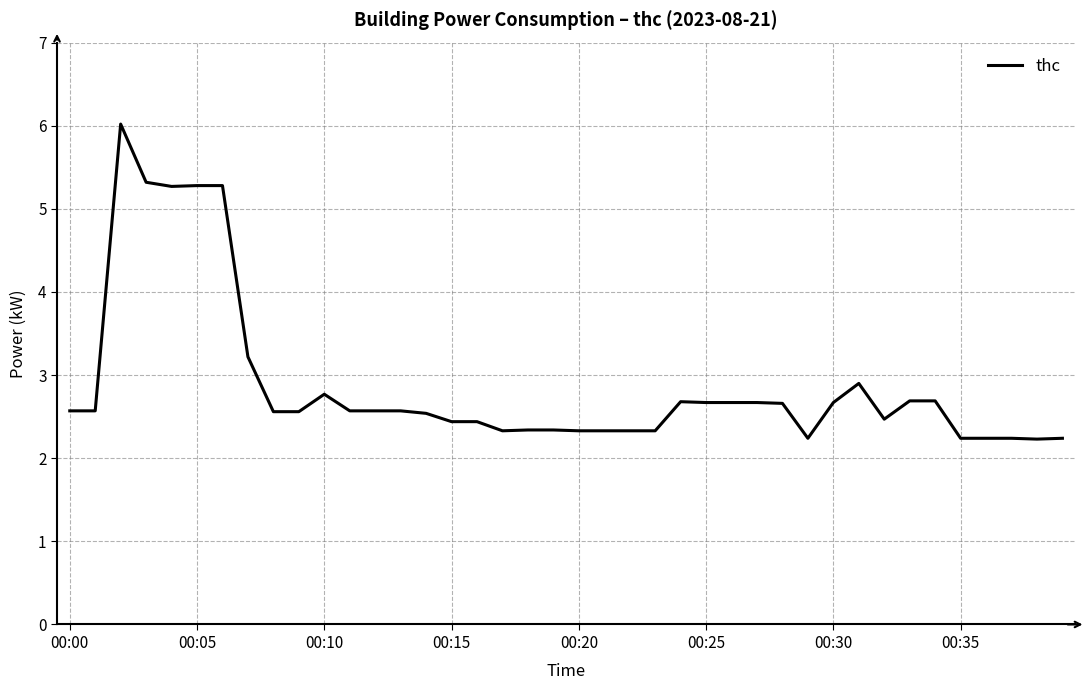

What is the difference between the maximum and second lowest values?

3.8